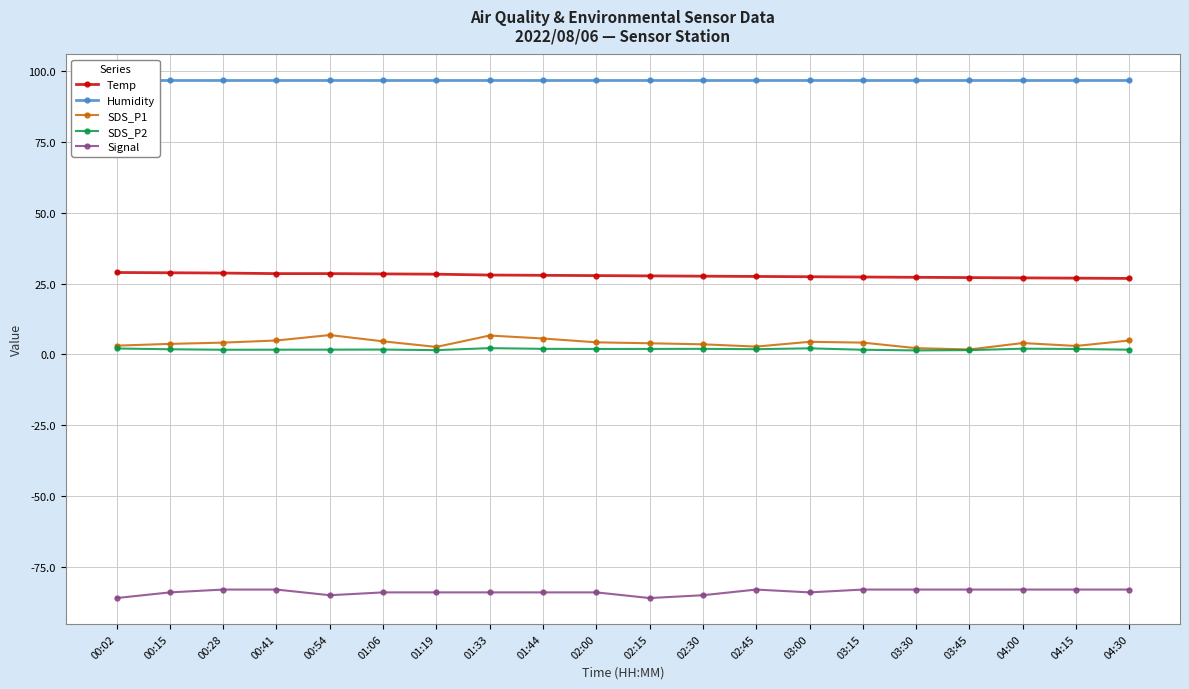

How many lines are shown in the chart?

5